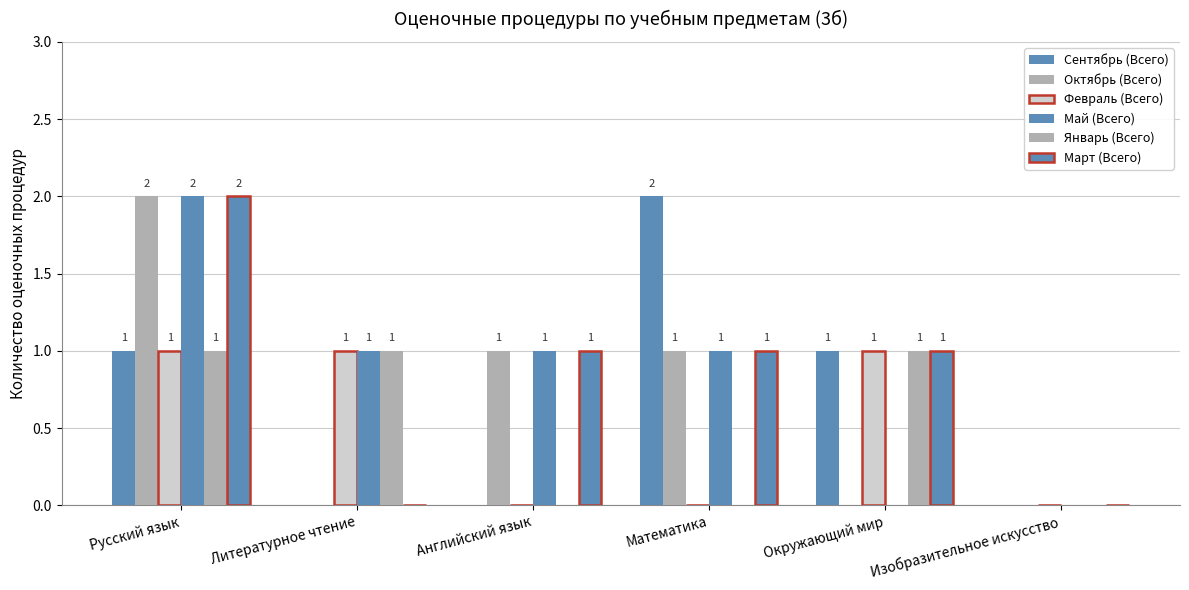

Rank the series at Английский язык from highest to lowest value.

Октябрь (Всего), Май (Всего), Март (Всего), Сентябрь (Всего), Февраль (Всего), Январь (Всего)